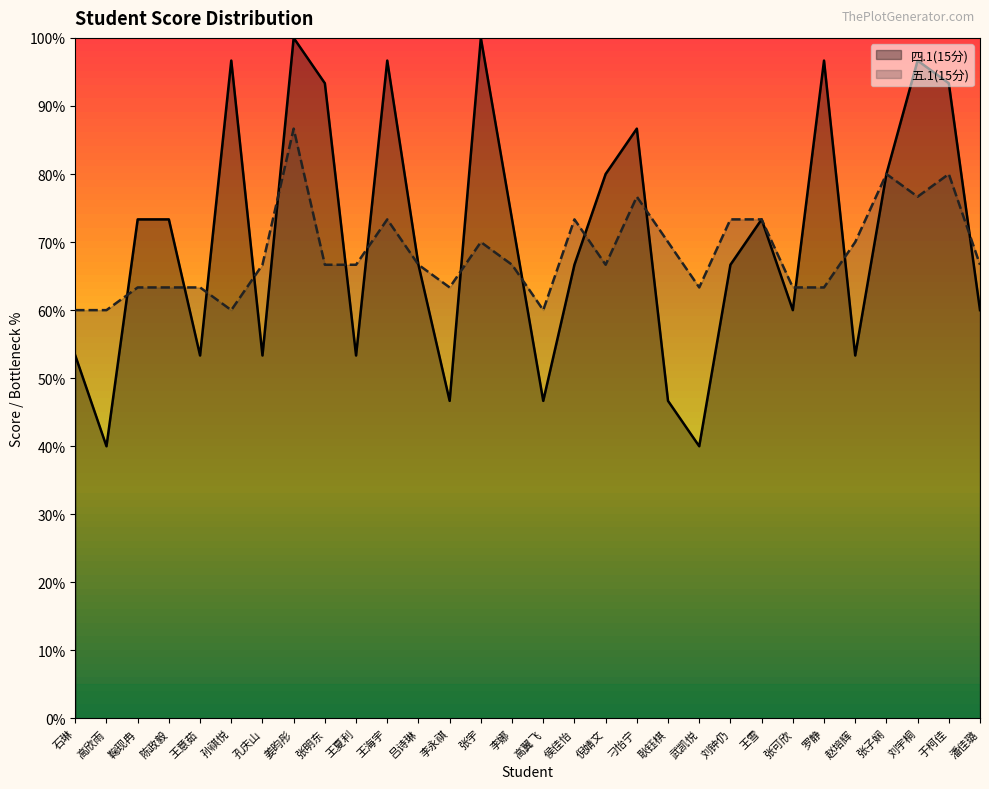

Reading left to right, what are all the values shown in this chart?

四.1(15分): 8.0	6.0	11.0	11.0	8.0	14.5	8.0	15.0	14.0	8.0	14.5	10.0	7.0	15.0	11.0	7.0	10.0	12.0	13.0	7.0	6.0	10.0	11.0	9.0	14.5	8.0	12.0	14.5	14.0	9.0
五.1(15分): 9.0	9.0	9.5	9.5	9.5	9.0	10.0	13.0	10.0	10.0	11.0	10.0	9.5	10.5	10.0	9.0	11.0	10.0	11.5	10.5	9.5	11.0	11.0	9.5	9.5	10.5	12.0	11.5	12.0	10.0